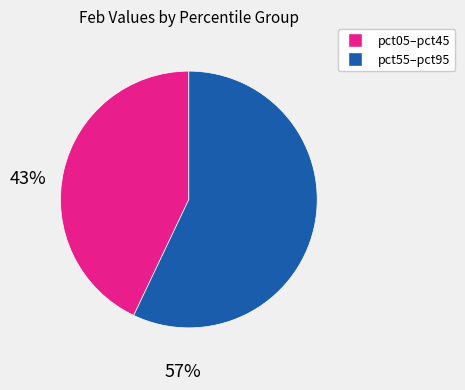

Is there a majority slice in this chart?

Yes